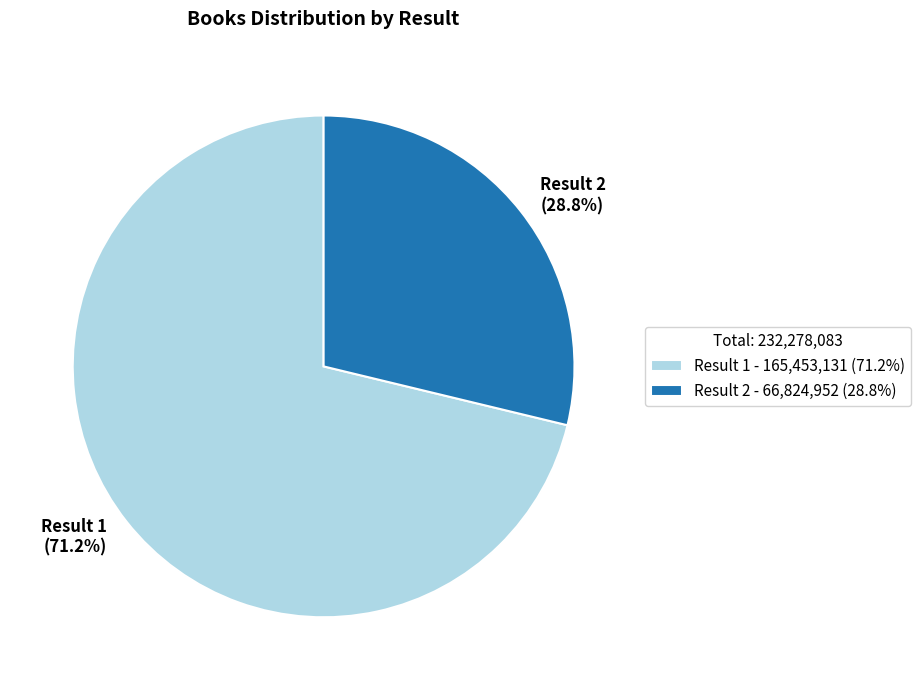

Which category has the biggest portion of the pie?

Result 1